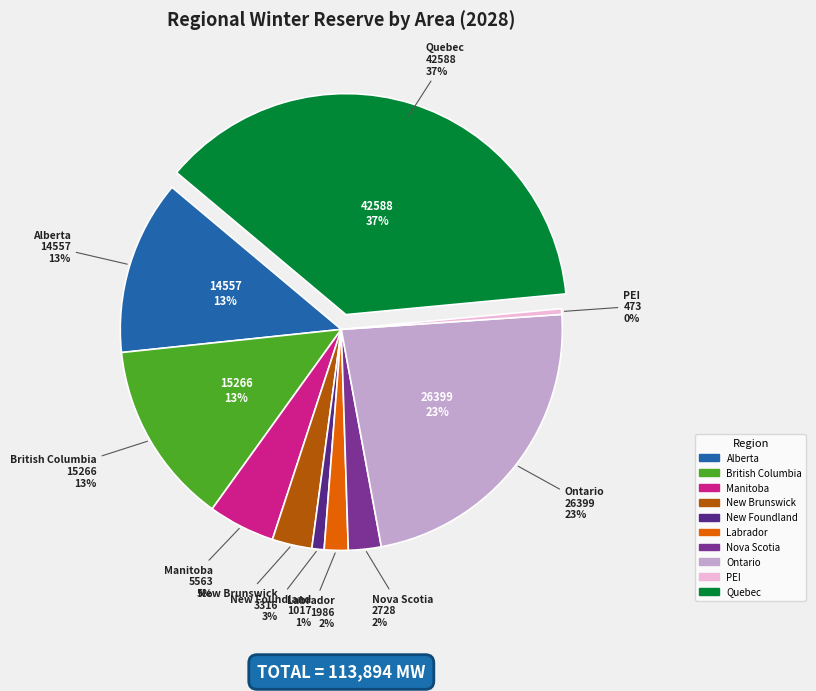

To the nearest percent, what is the average slice percentage?

10%